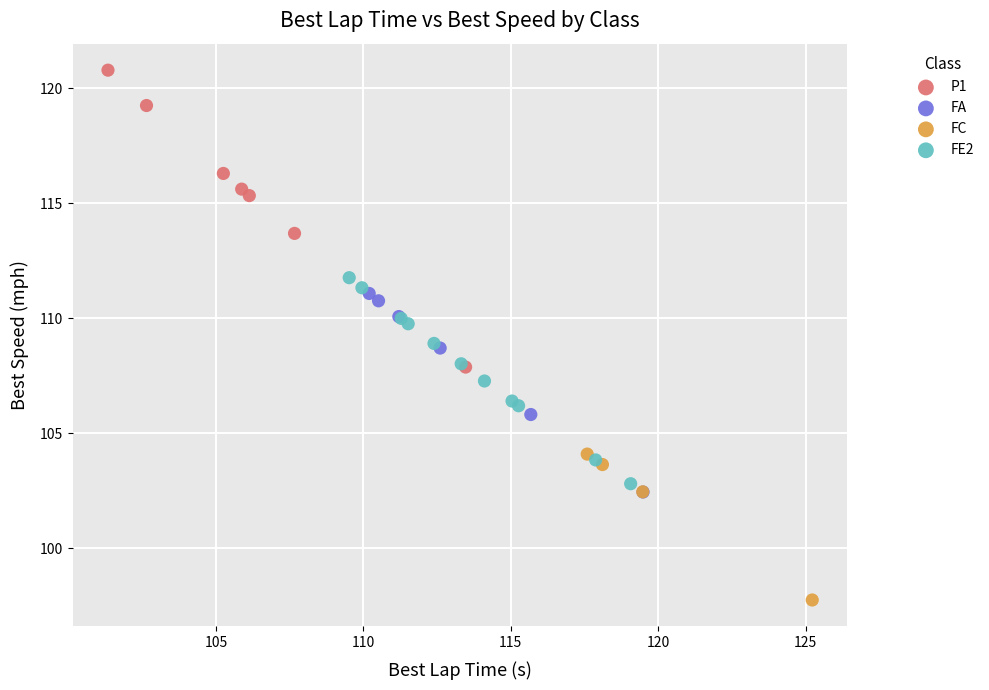

What are all the series names shown in the legend?

P1, FA, FC, FE2